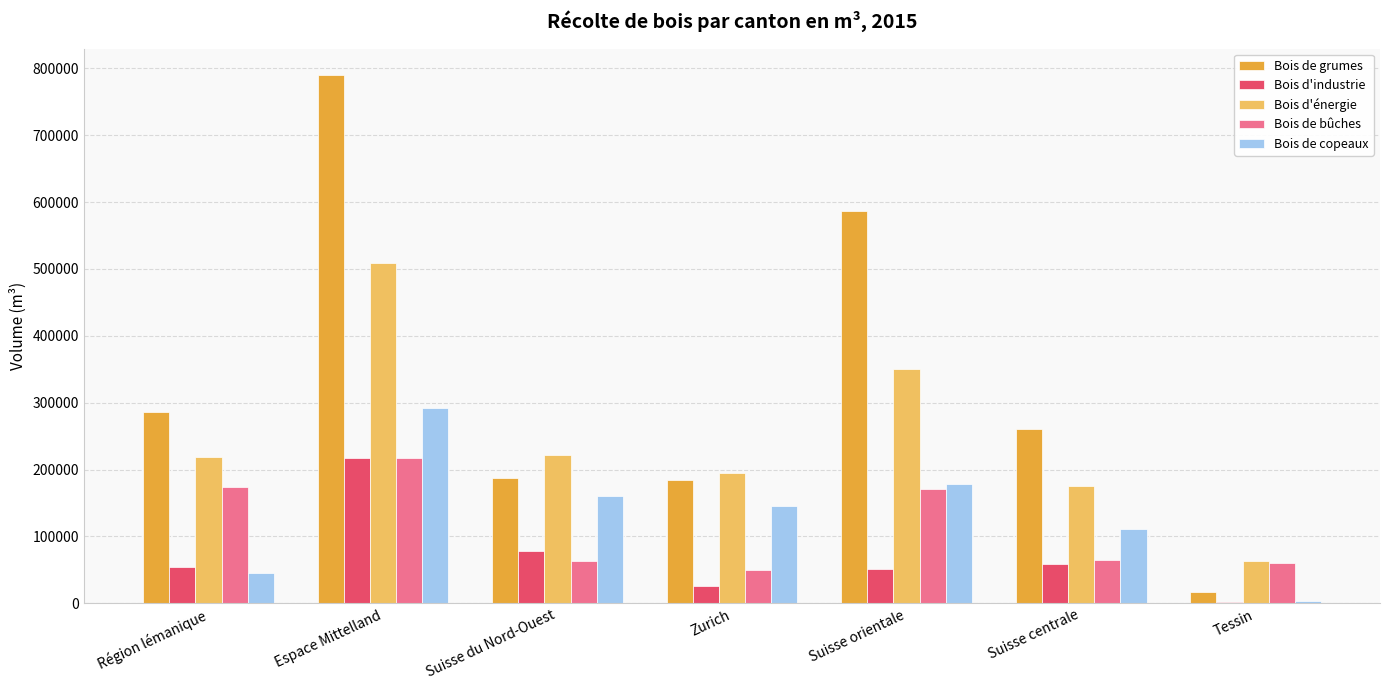

What is the sum of the Bois de grumes values at Suisse du Nord-Ouest and Région lémanique?

473091